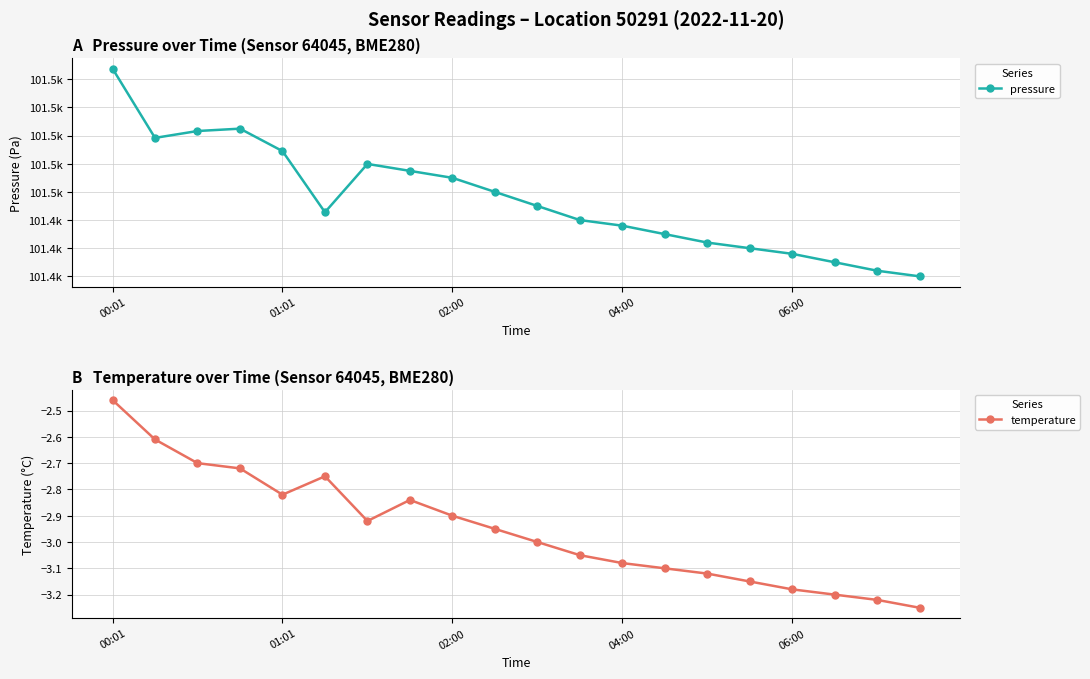

Where is the first local minimum for temperature?

01:01